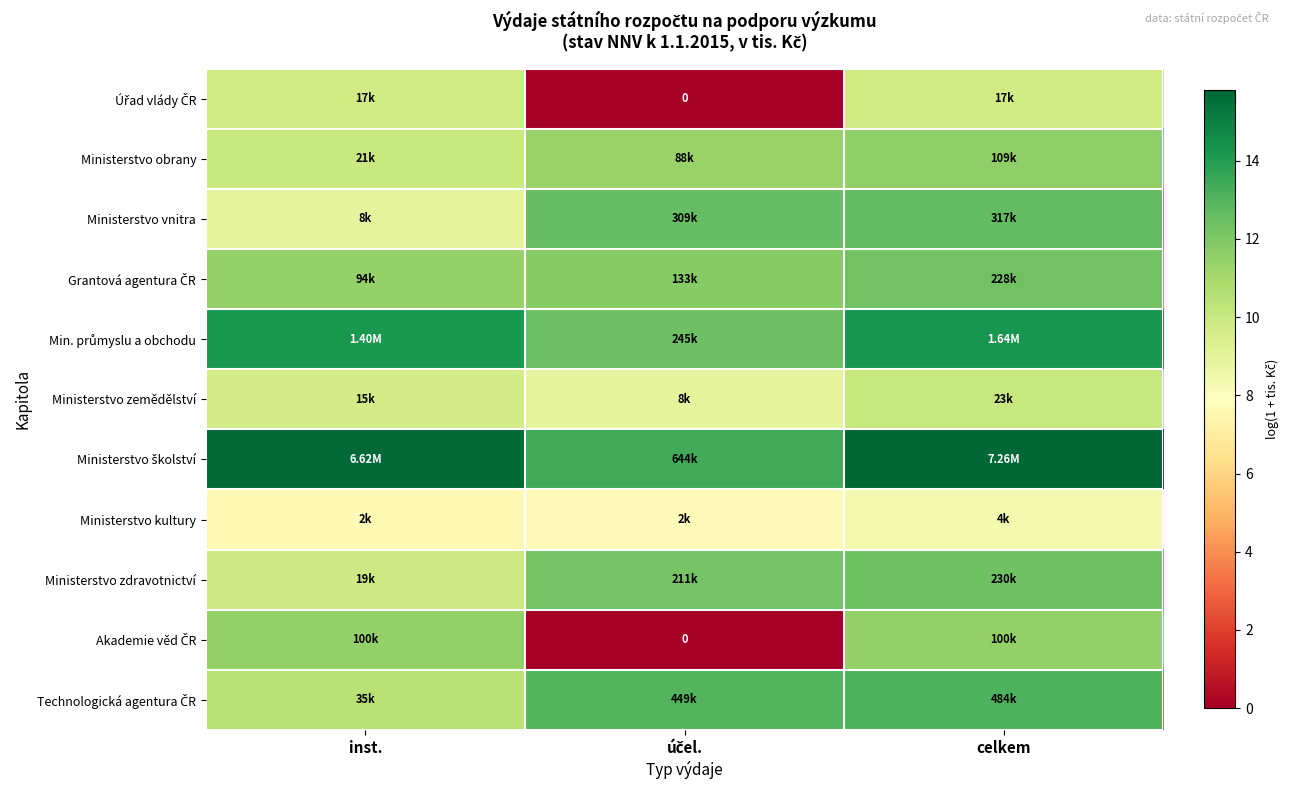

What is the approximate value of Technologická agentura ČR at celkem?

13.1